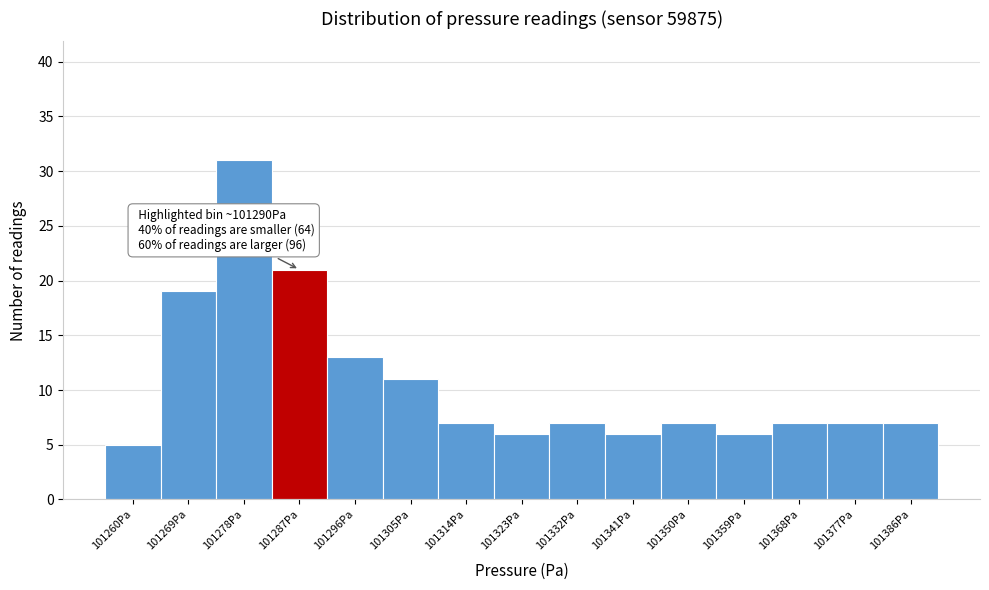

Reading right to left, what are all the values shown in this chart?

7	7	7	6	7	6	7	6	7	11	13	21	31	19	5